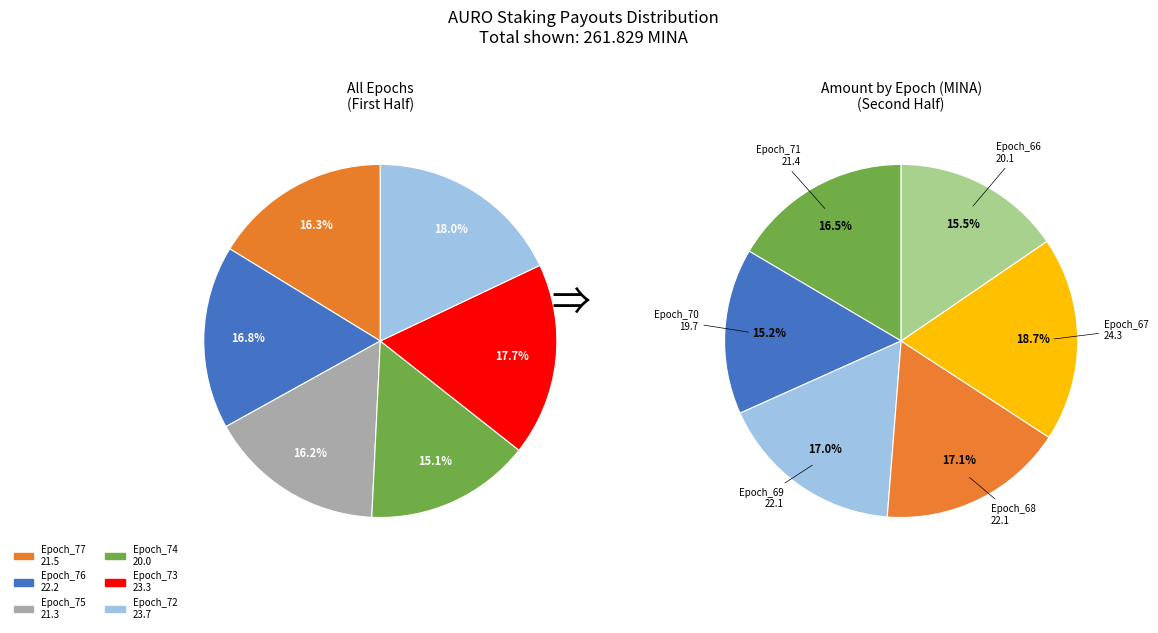

Is it true that Epoch_67 is 21% of the pie?

False